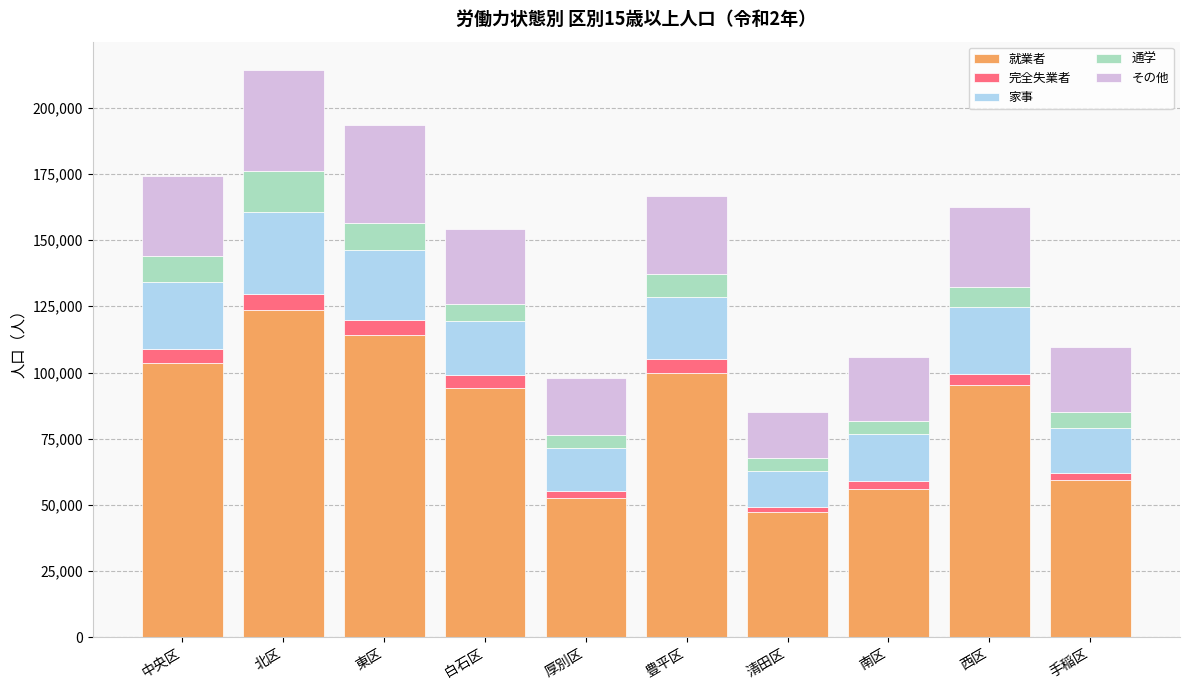

Which category has the highest value in the 就業者 series?

北区